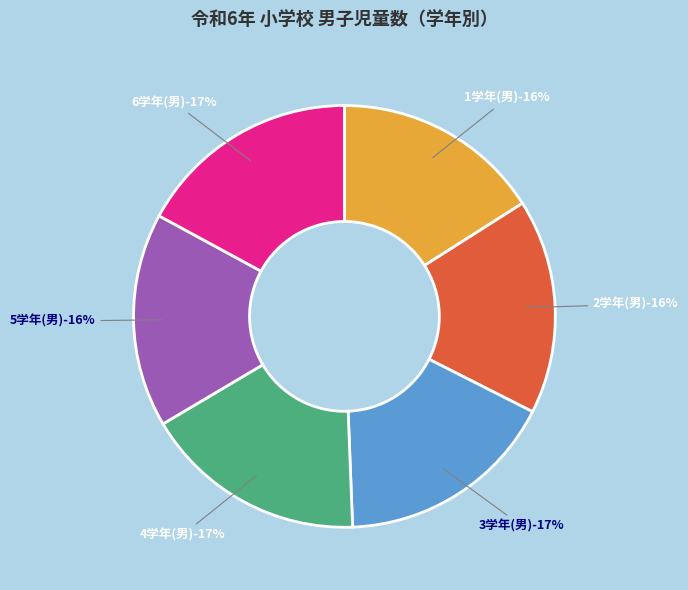

What percentage is NOT represented by 1学年(男)?

84.0%